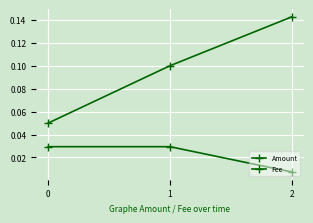

How many data points does each series have?

3